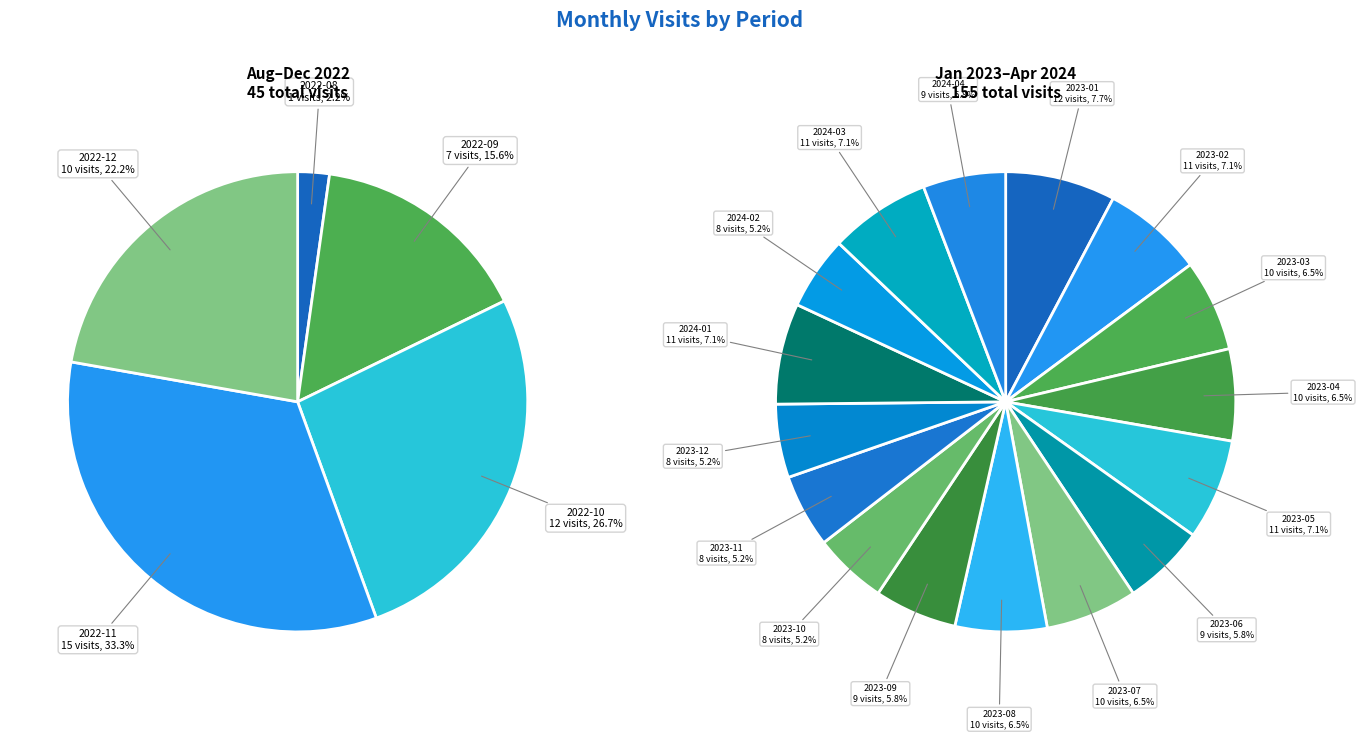

What is the change in value from 2022-12 to 2023-06?

-1